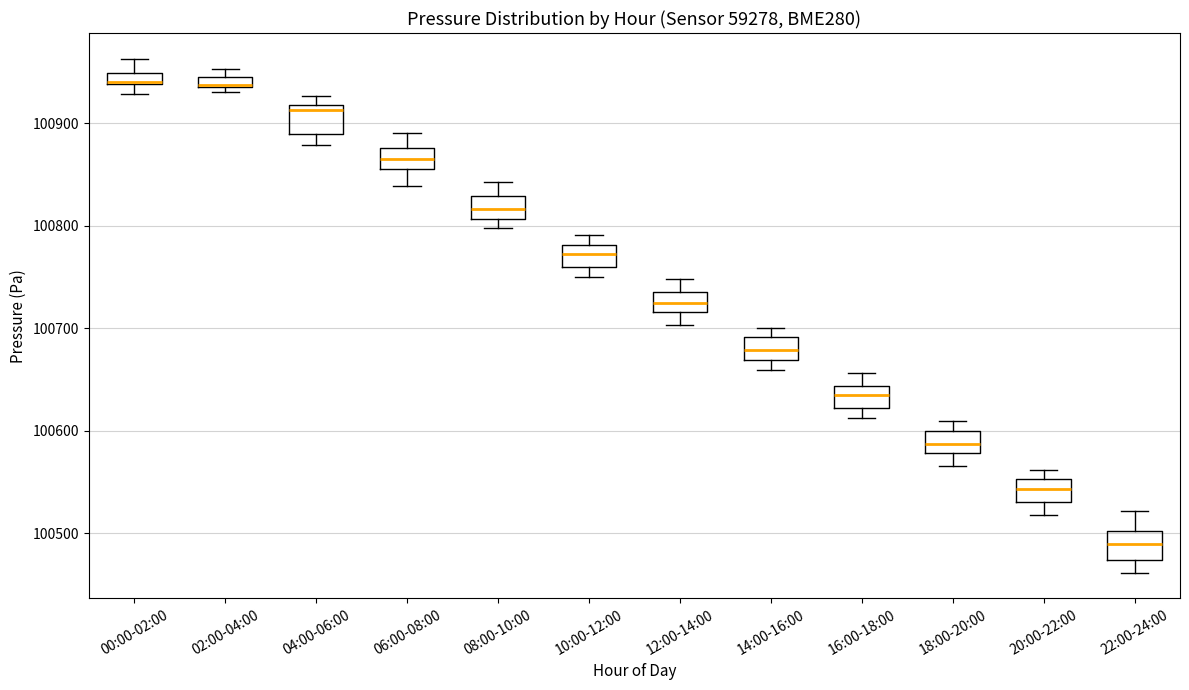

Where does the lower whisker of the box for 06:00-08:00 end on the y-axis? The values are not printed on the chart, so give them approximately, as read against the axis.

100840